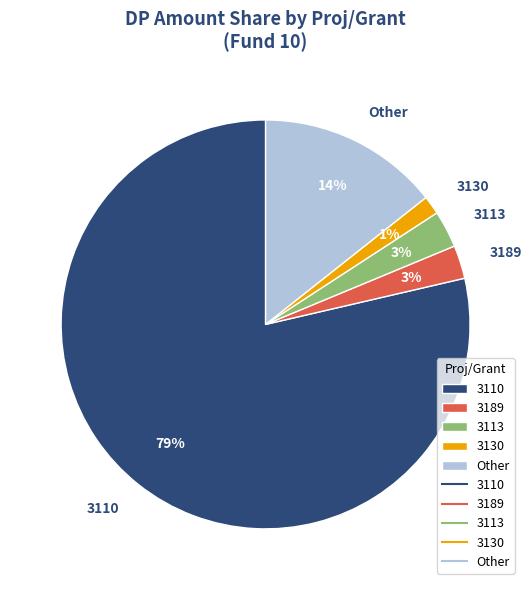

Count the number of slices in the pie.

5